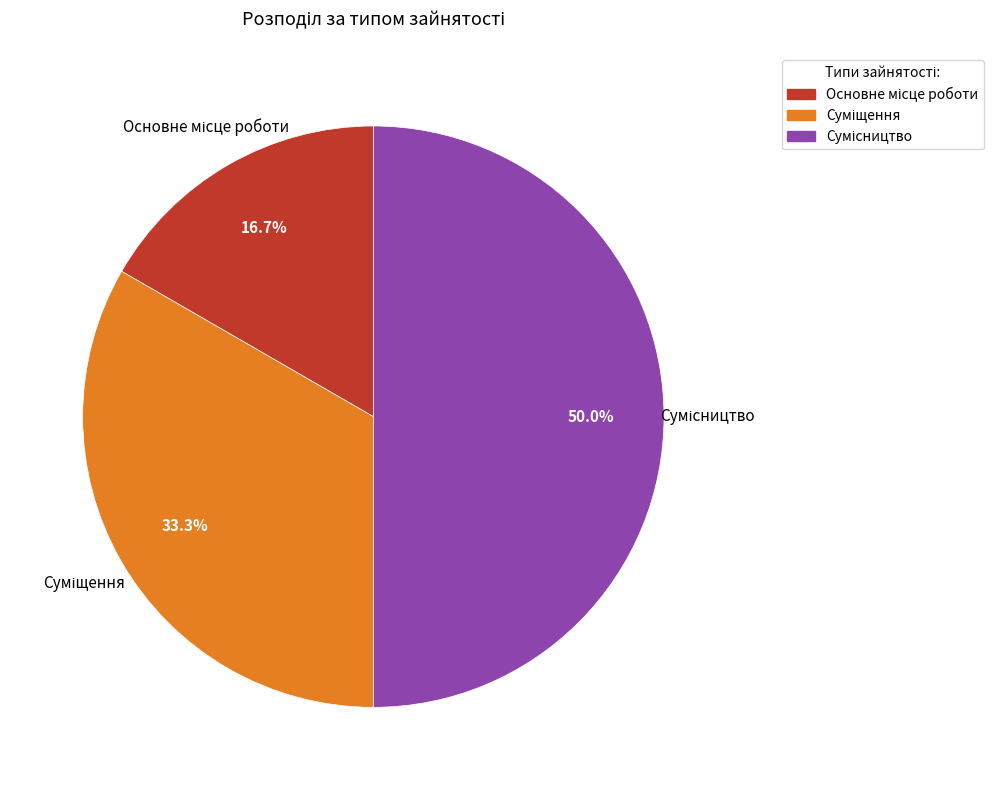

Between Основне місце роботи and Суміщення, which is larger?

Суміщення